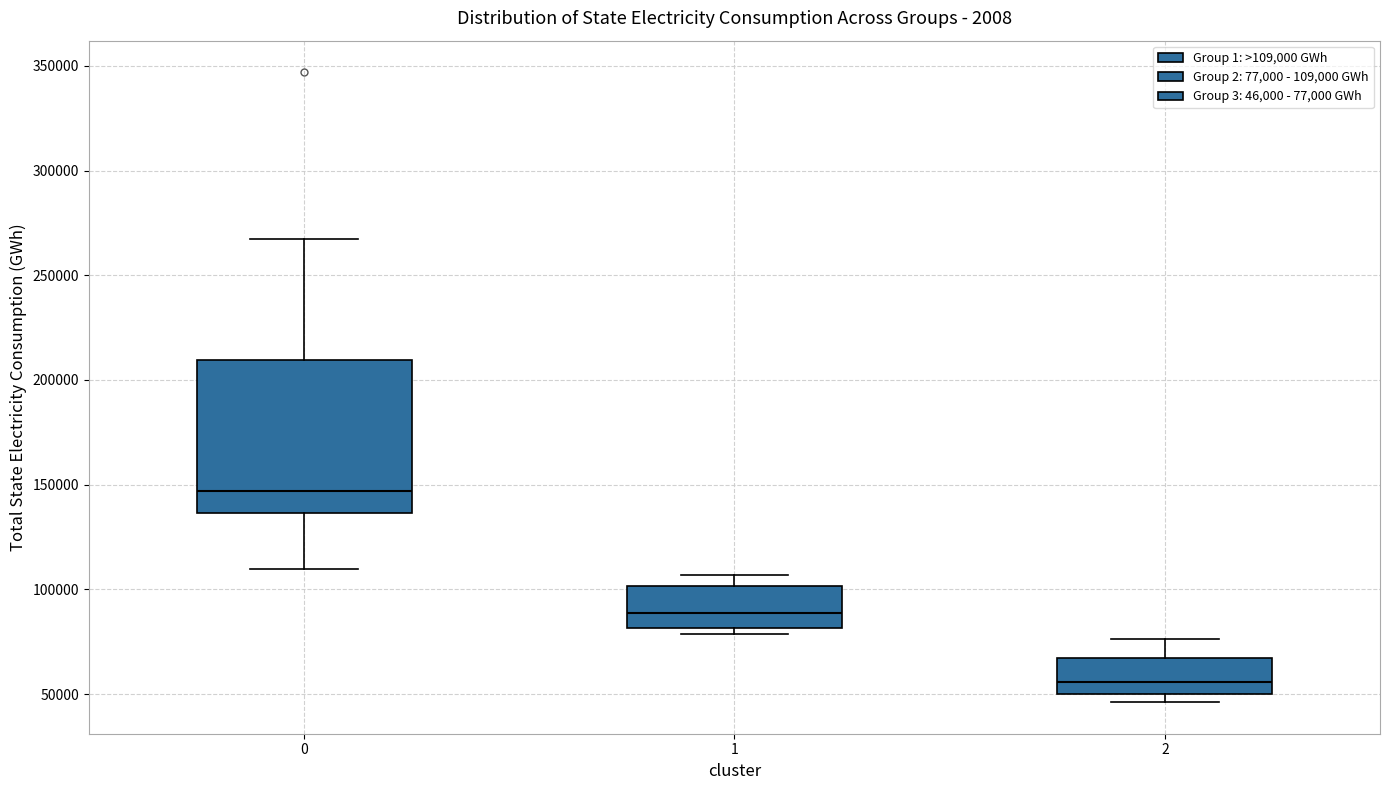

Reading left to right, read every box against the y-axis: the position of its median line, the range the box covers, and the ends of its whiskers. The values are not printed on the chart, so give them approximately, as read against the axis.

0: median 145000, box 135000 to 210000, whiskers 110000 to 265000
1: median 90000, box 80000 to 100000, whiskers 80000 (just below the box's lower edge) to 105000
2: median 55000, box 50000 to 65000, whiskers 45000 to 75000